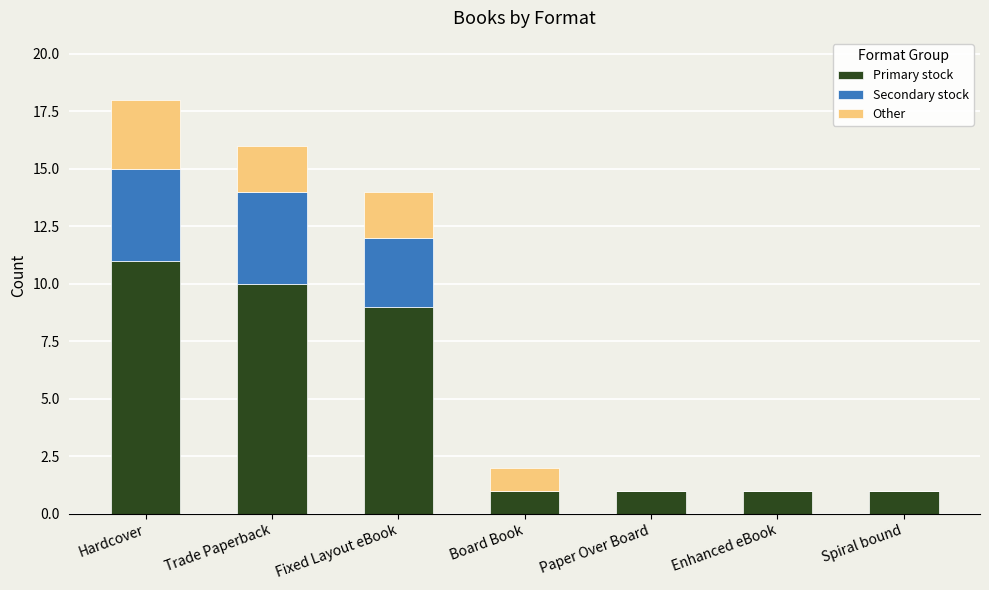

Which category has the highest value in the Primary stock series?

Hardcover